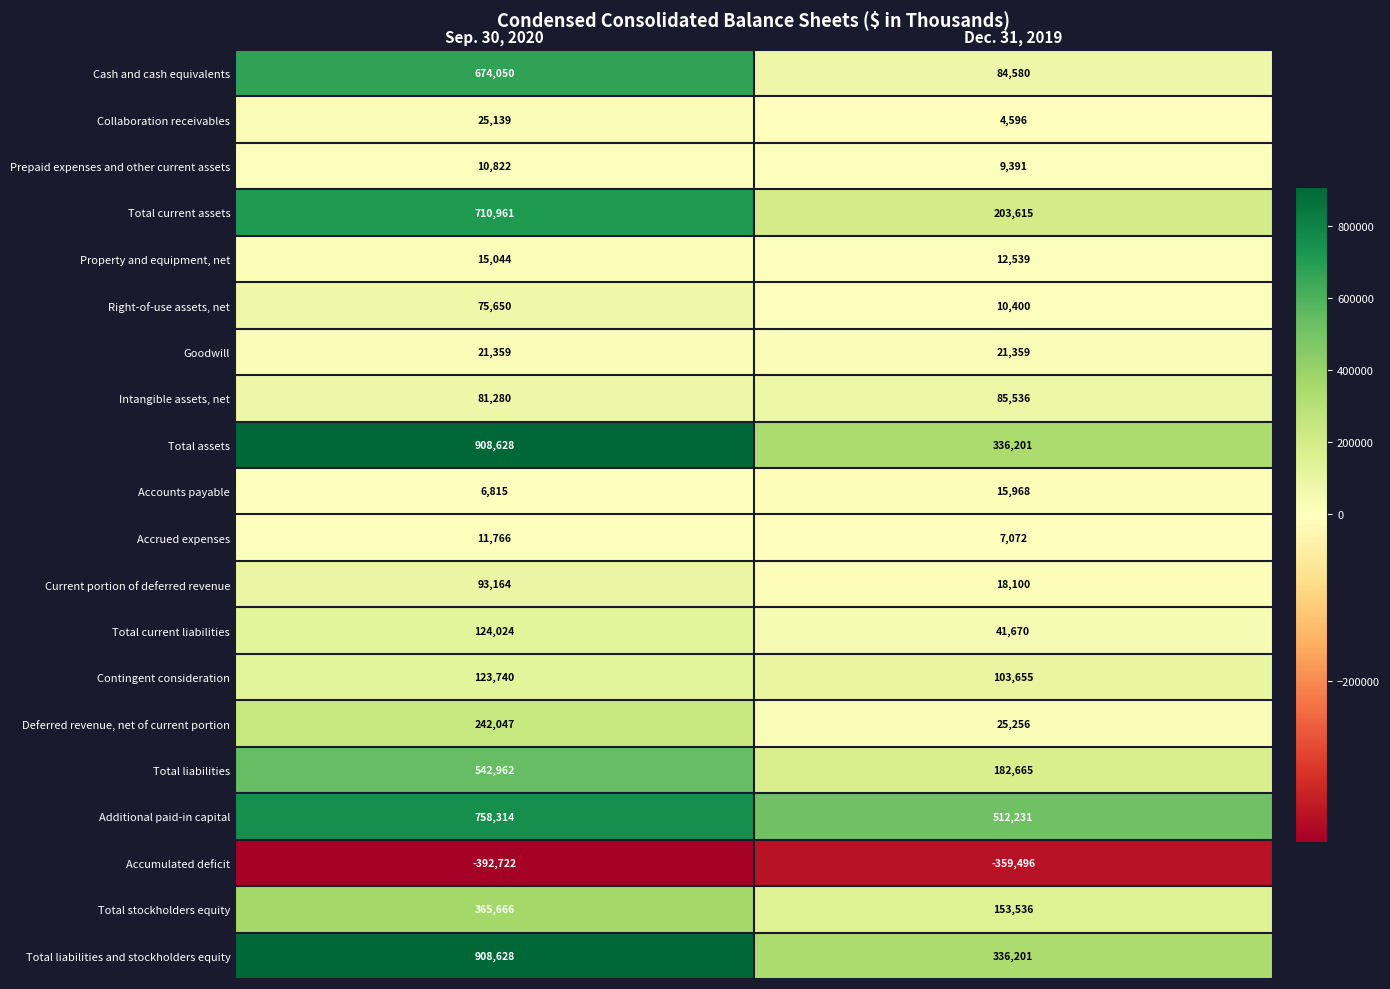

True or false: Total liabilities has a value of 85656 at Dec. 31, 2019.

False